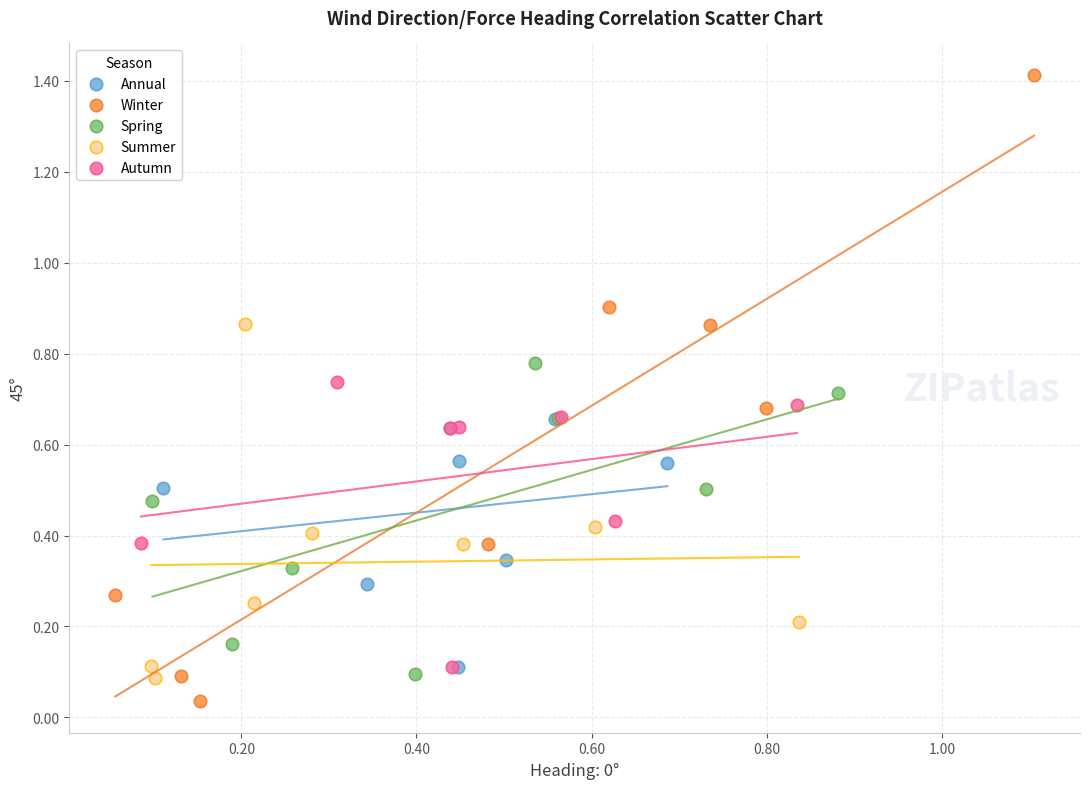

What are all the series names shown in the legend?

Annual, Winter, Spring, Summer, Autumn